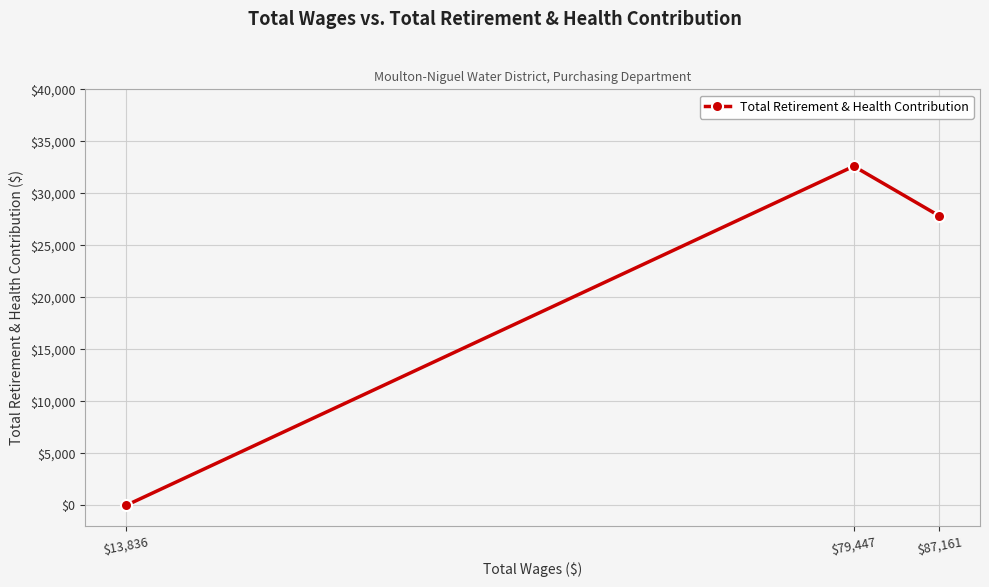

Which has a higher value, $79,447 or $87,161?

$79,447